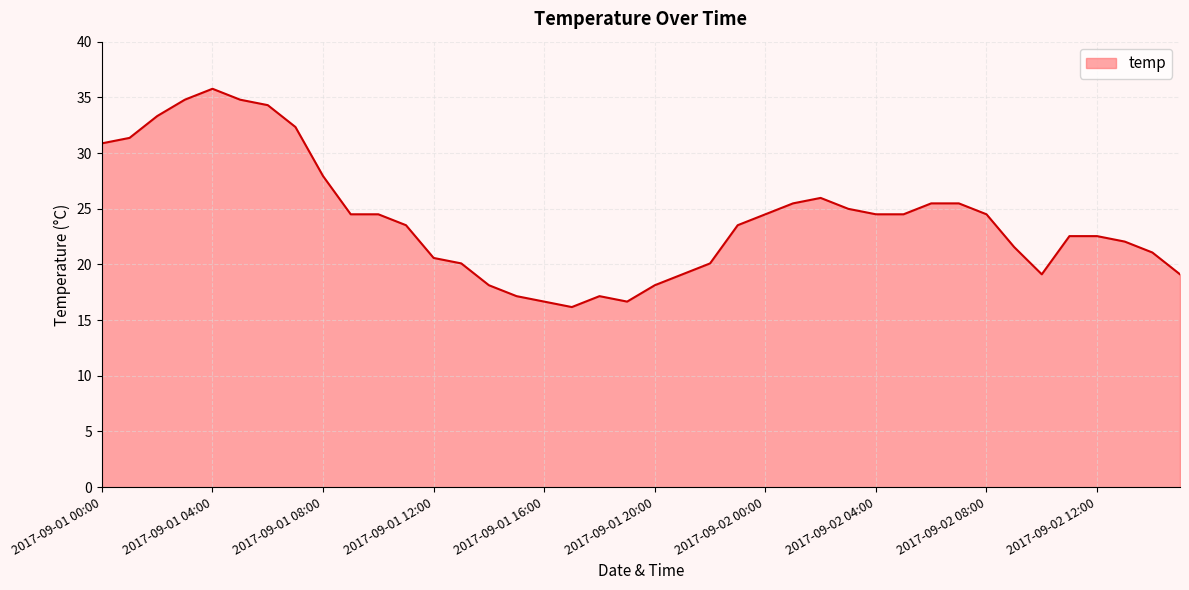

What is the difference between the maximum and minimum values?

19.6